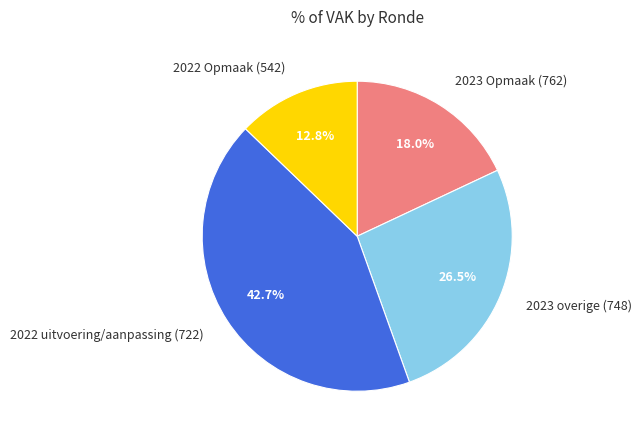

How many slices are in this pie chart?

4